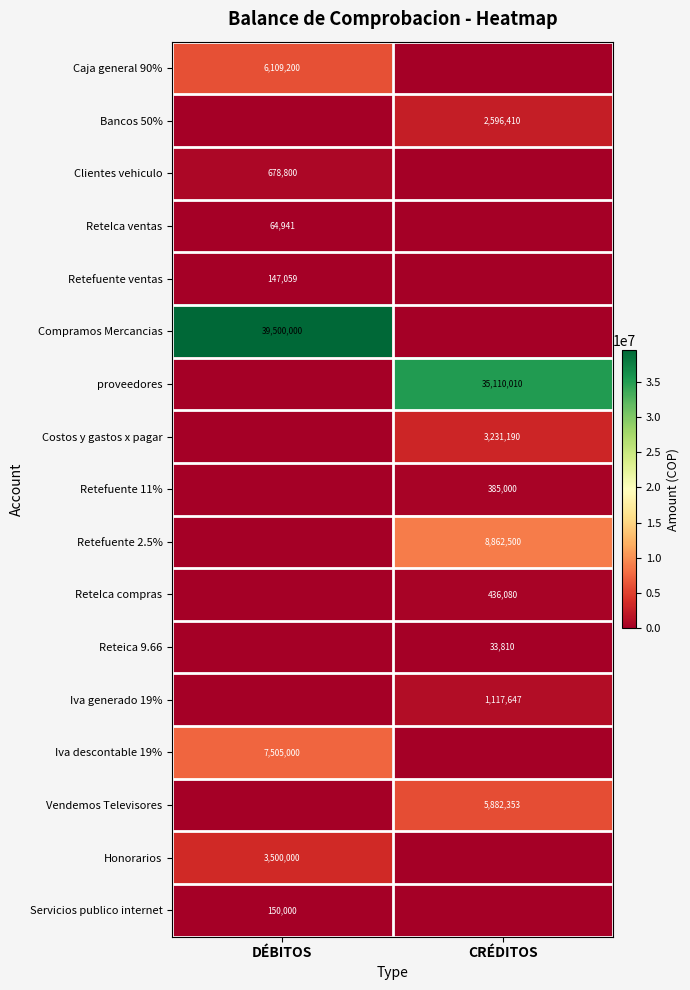

Which category has the lowest value across all series?

CRÉDITOS